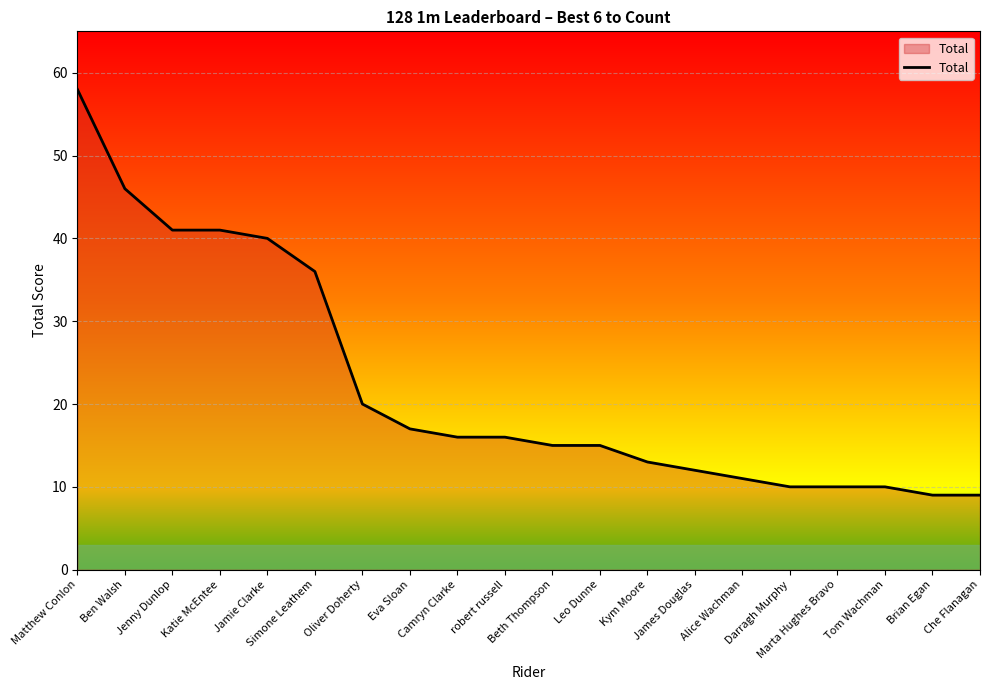

What is the maximum value shown in the chart?

58